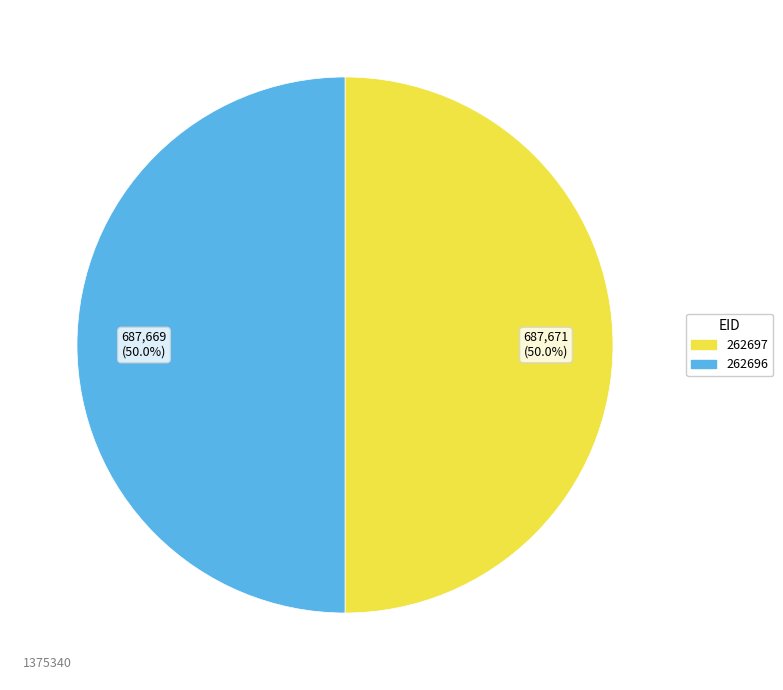

To the nearest percent, what percentage of the pie is 262696?

50%